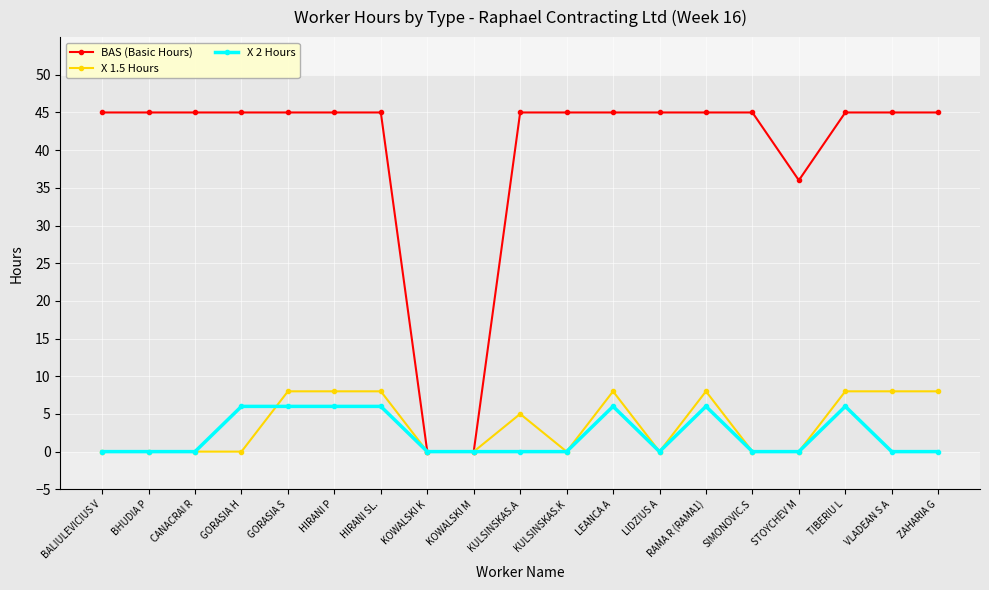

How many lines are shown in the chart?

3